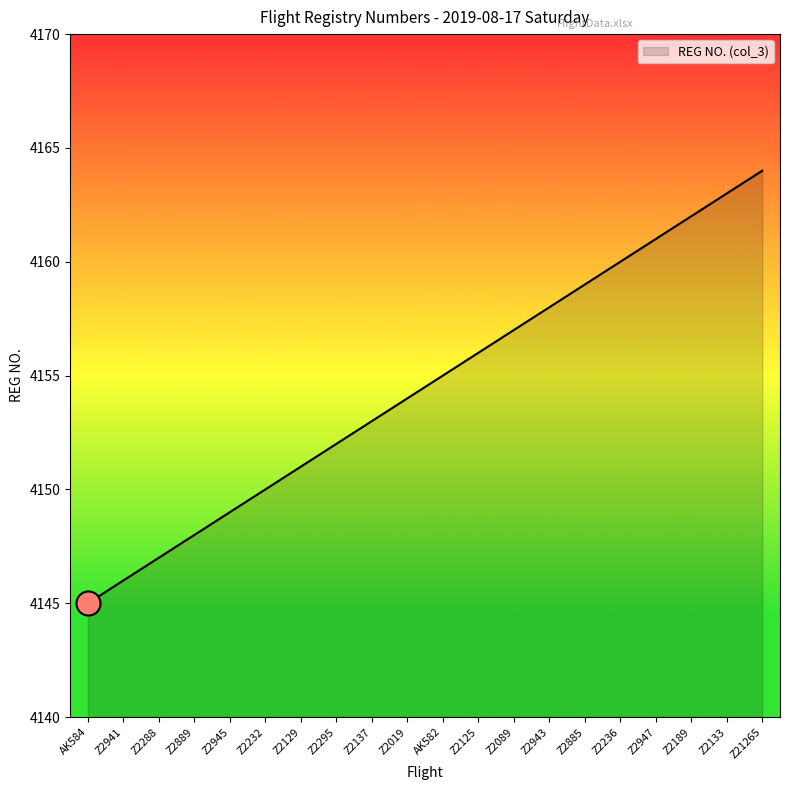

What is the ratio of the value at Z2133 to the value at Z2019?

1.0